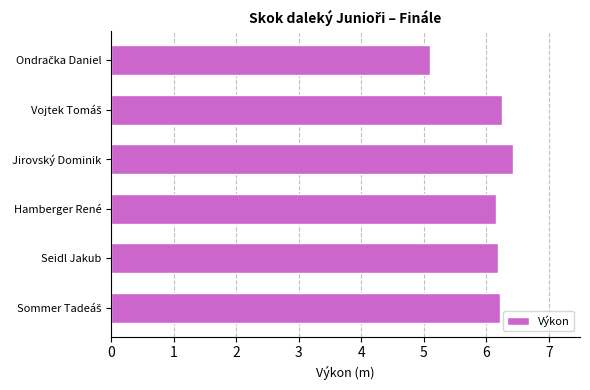

Does the chart contain any negative values?

No